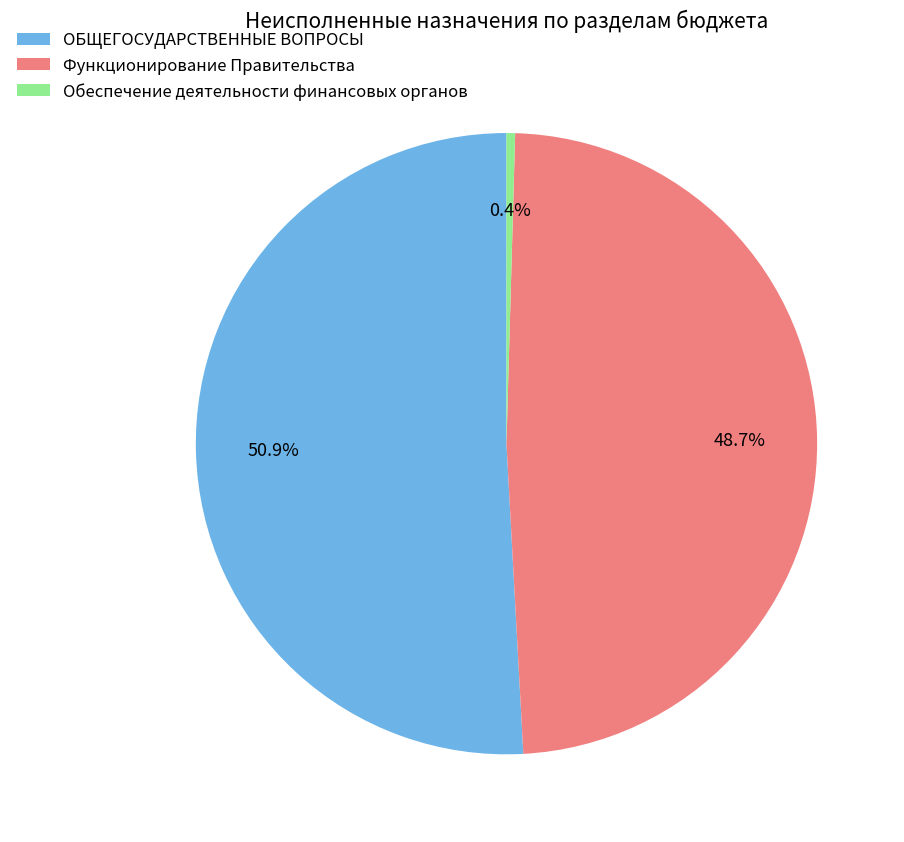

To the nearest percent, what is the difference between the largest and smallest slice percentages?

50%